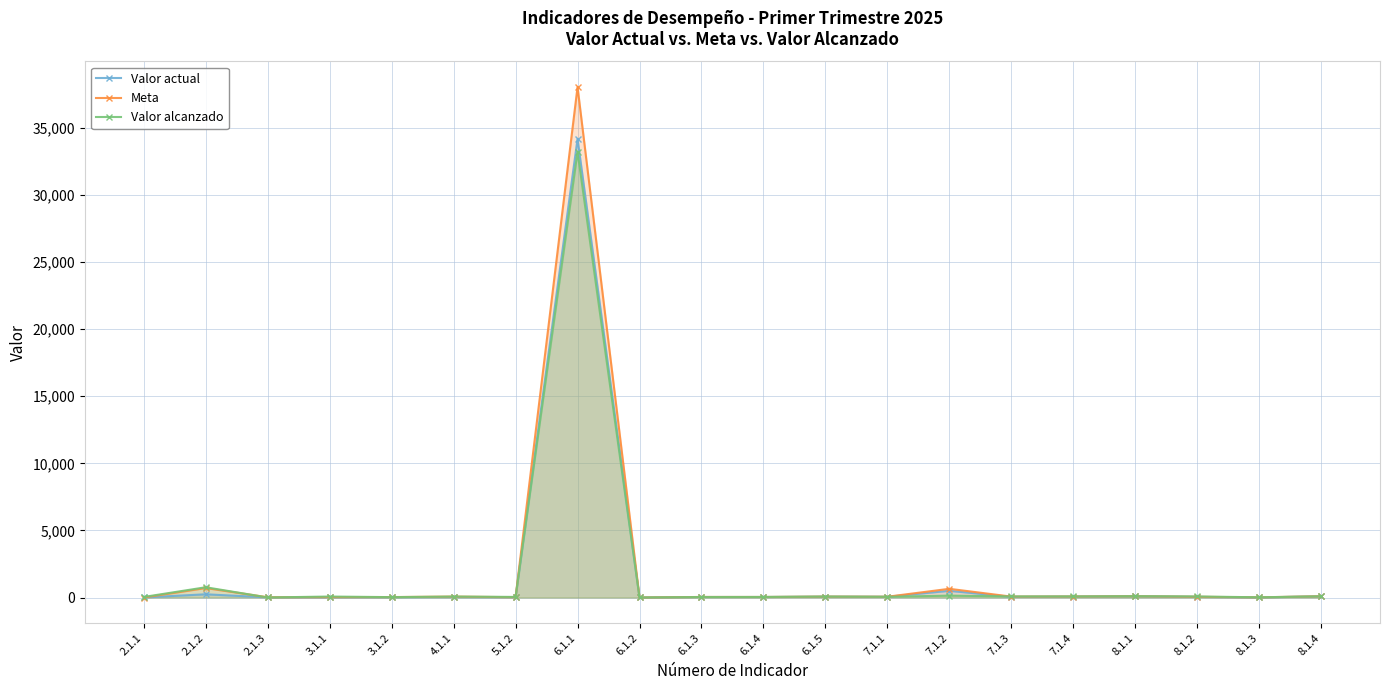

Rank the series at 3.1.1 from highest to lowest value.

Valor alcanzado, Meta, Valor actual